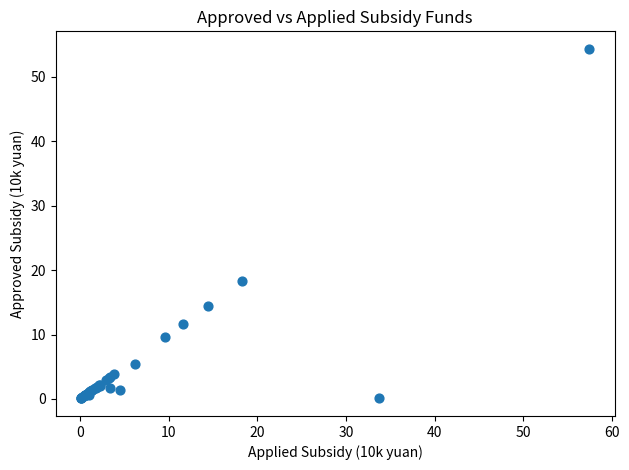

What Y value in the scatter plot is closest to 27?

18.3